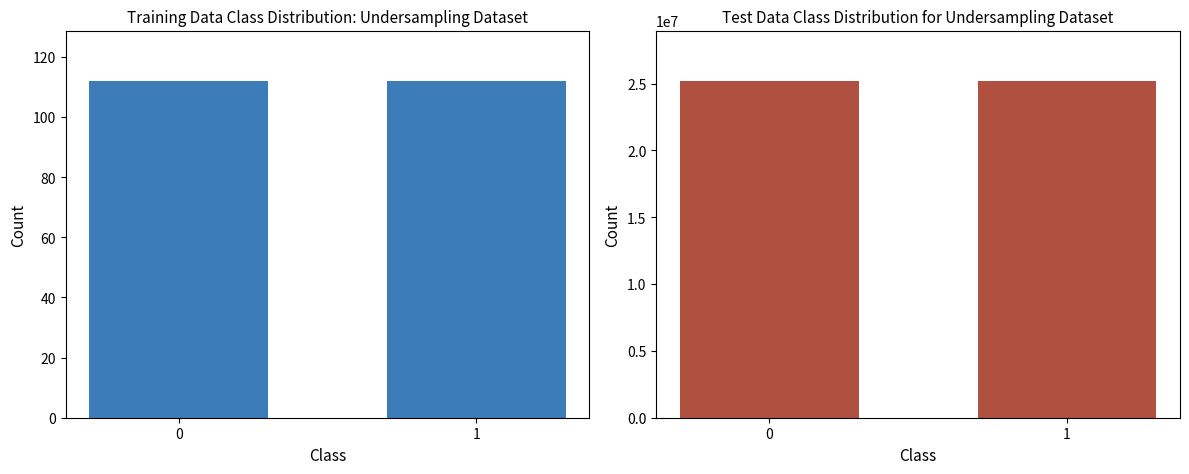

What is the value of the Dana bar at the 2nd from the left?

25200000